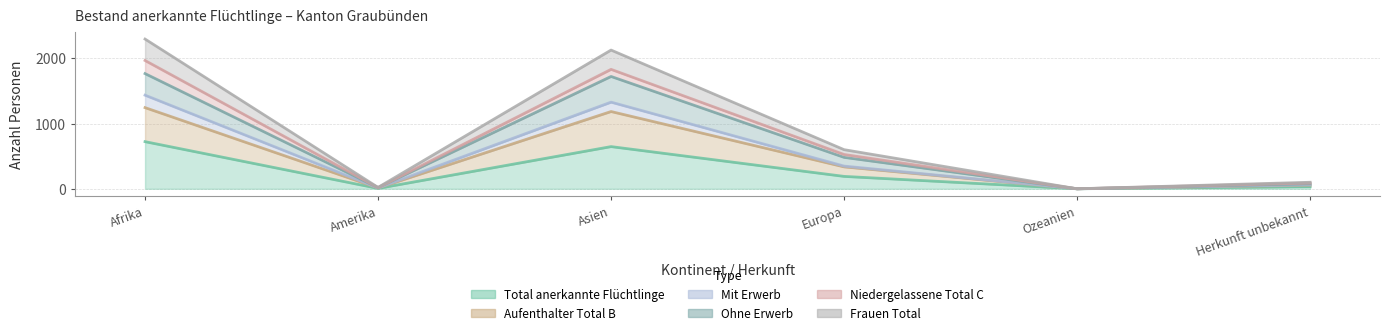

True or false: Total anerkannte Flüchtlinge and Frauen Total cross at least once.

False